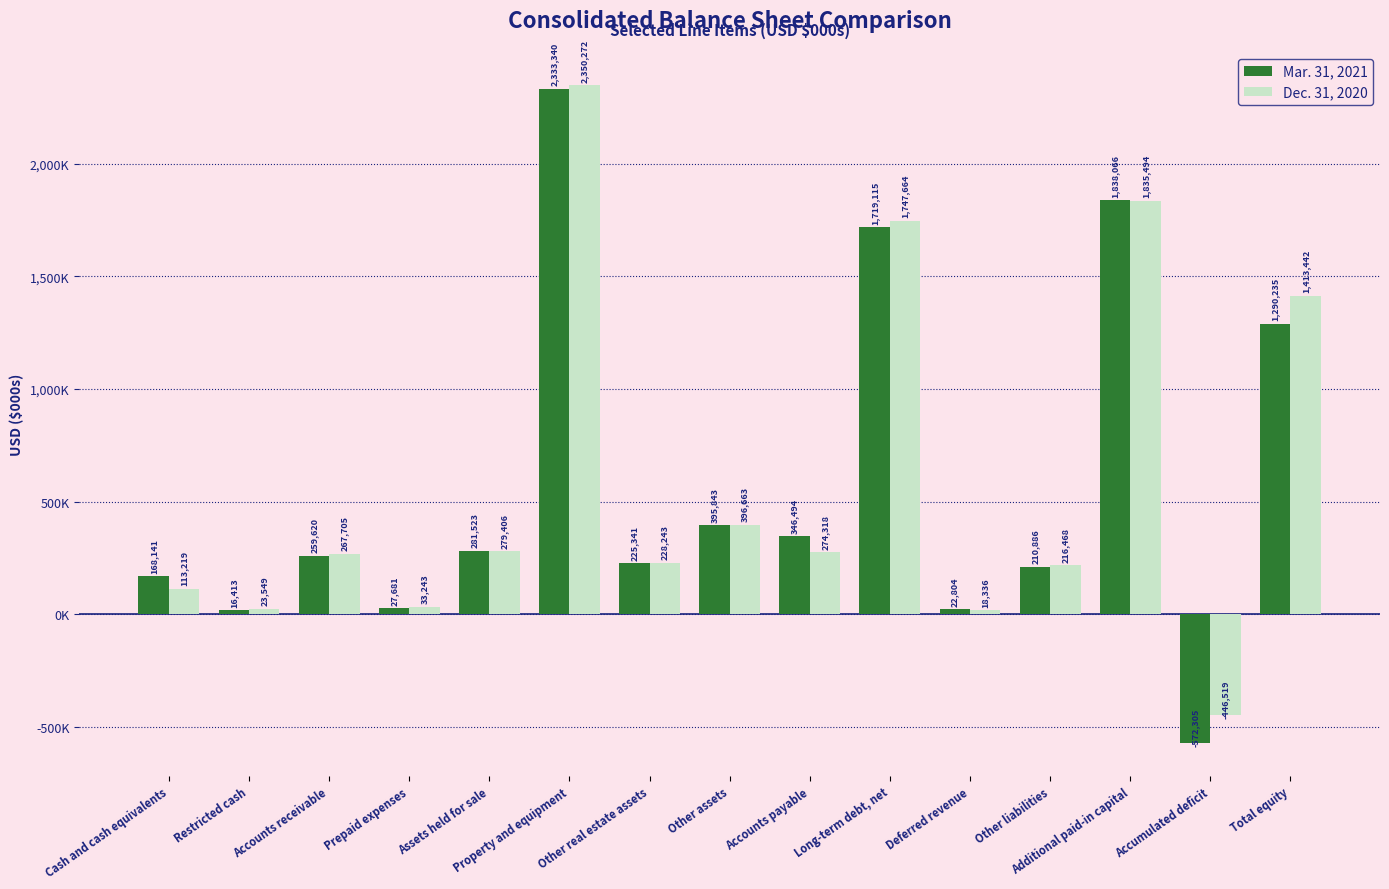

Which series has the largest total across all categories?

Dec. 31, 2020